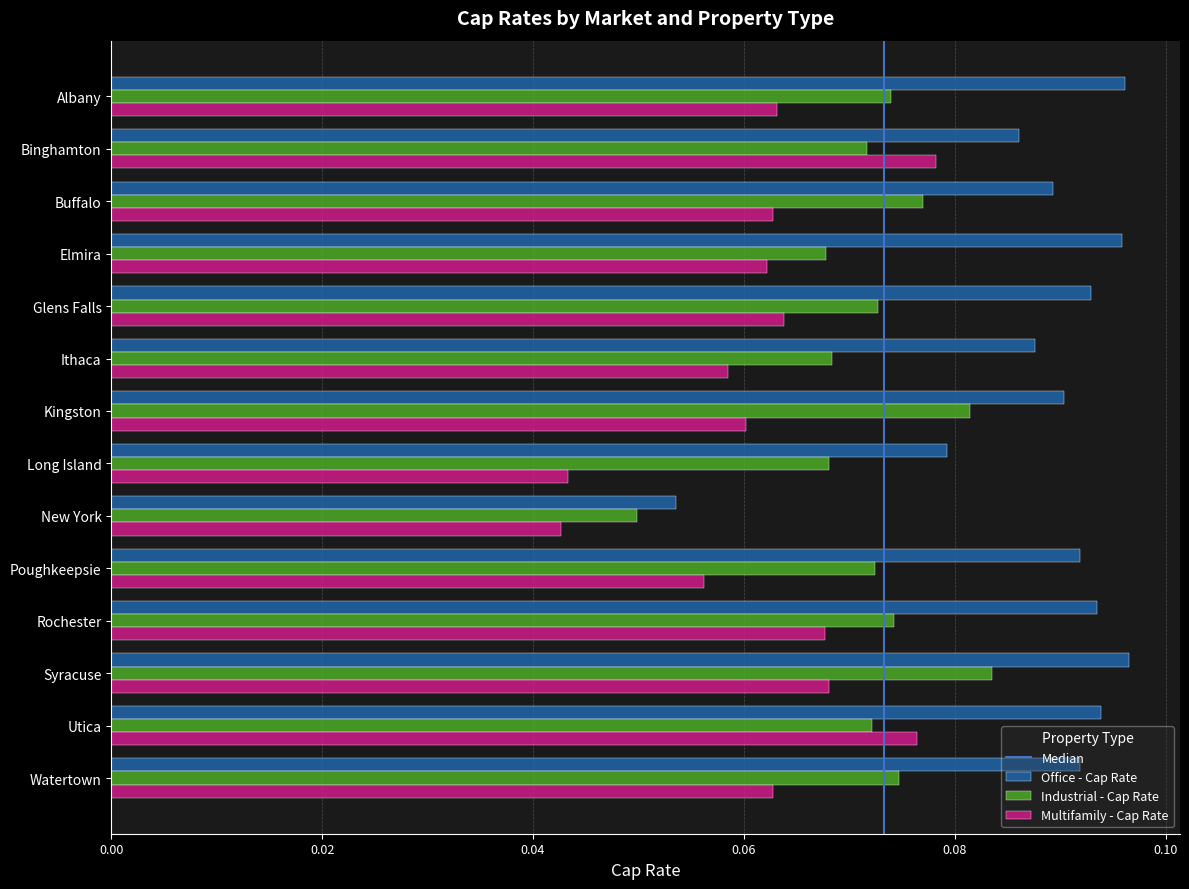

List the series in order of their peak value, highest first.

Office - Cap Rate, Industrial - Cap Rate, Multifamily - Cap Rate